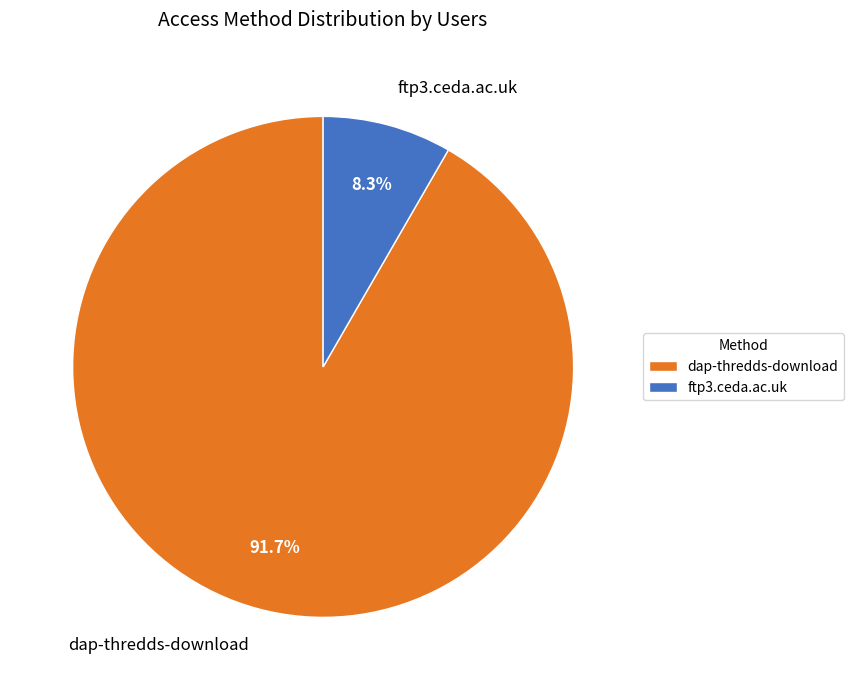

To the nearest percent, what portion does dap-thredds-download represent?

92%